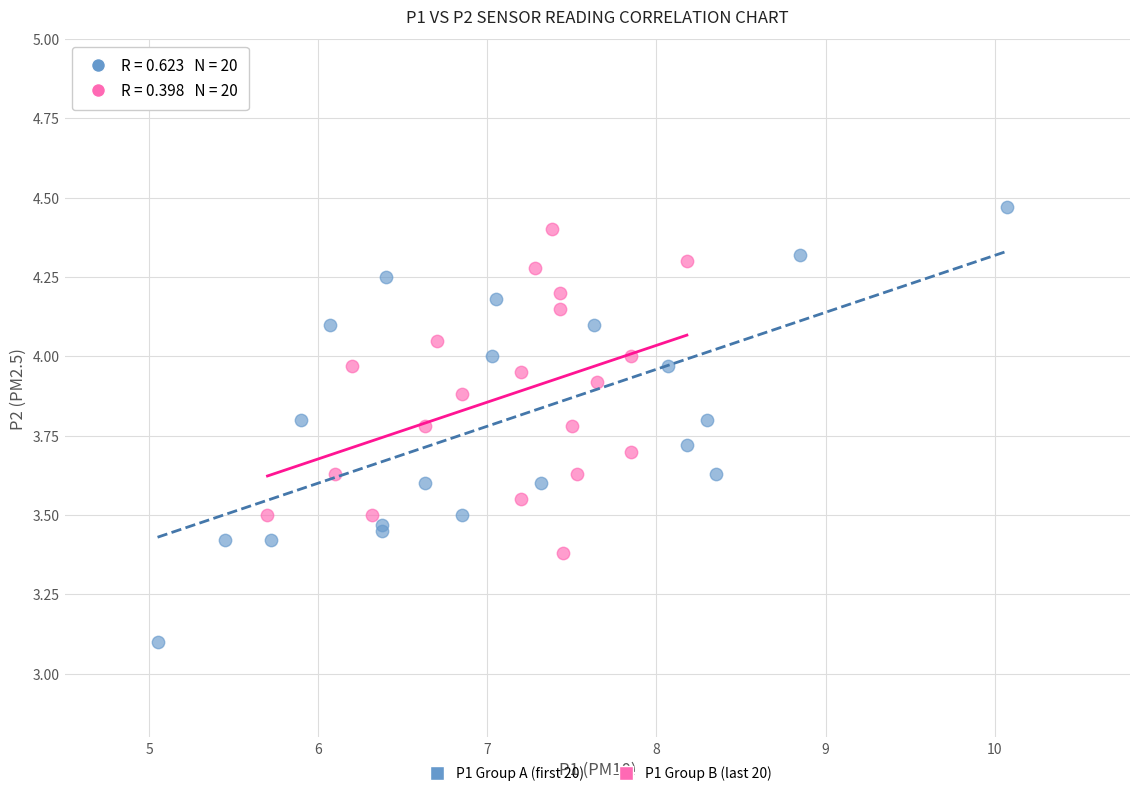

Which series has the largest Y range (max minus min)?

P1 Group A (first 20)